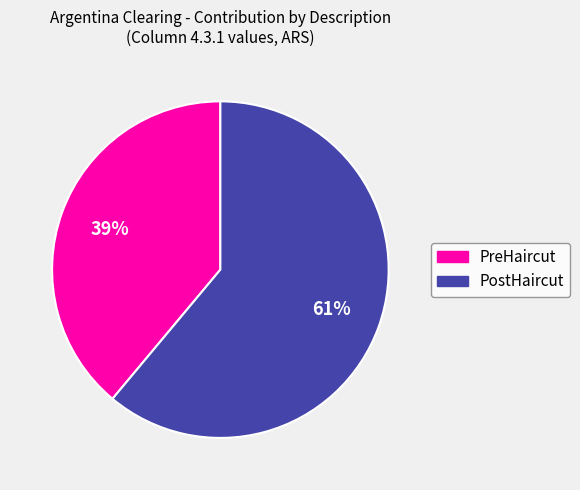

Which category has the biggest portion of the pie?

PostHaircut